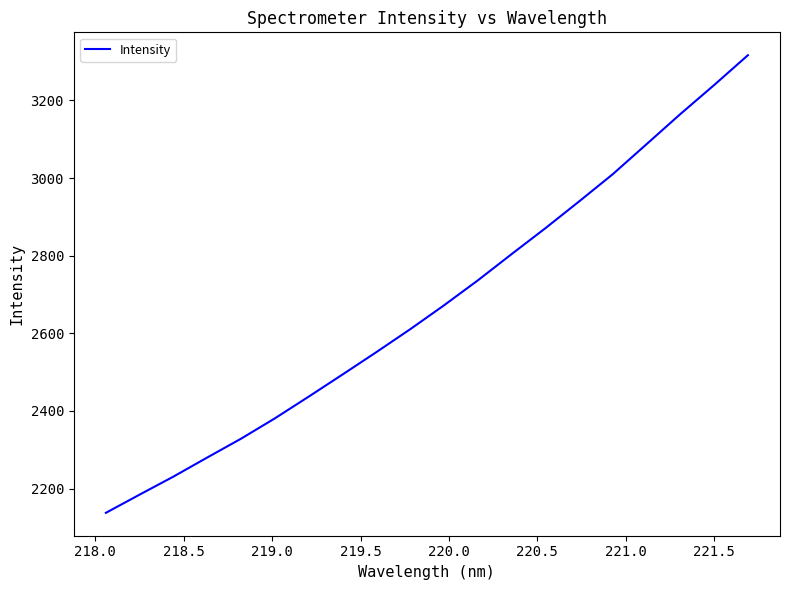

What is the smallest value displayed?

2137.6